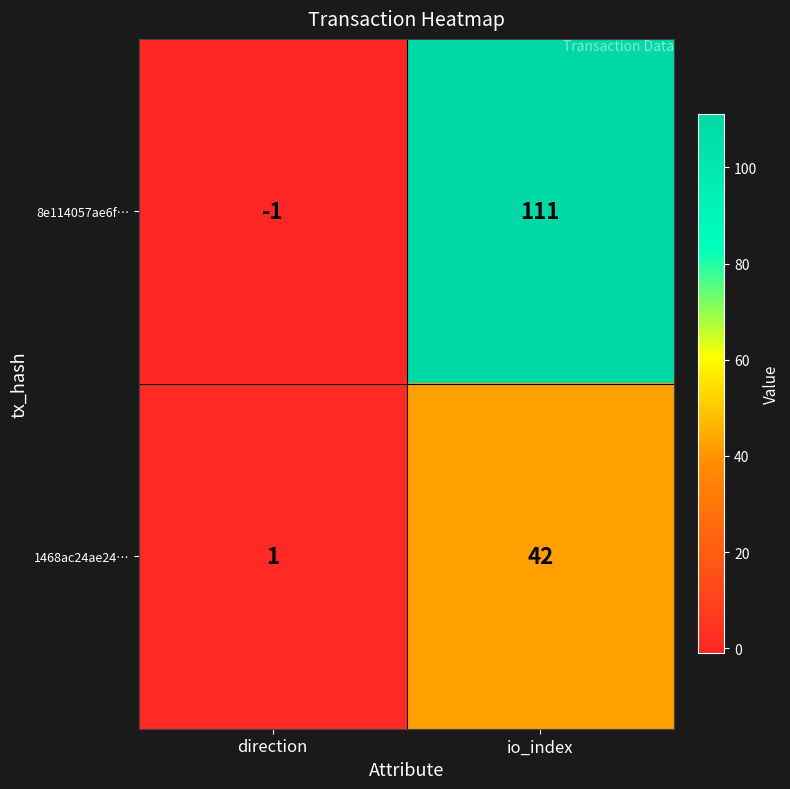

The 1468ac24ae24… series shows 1 at direction. True or false?

True